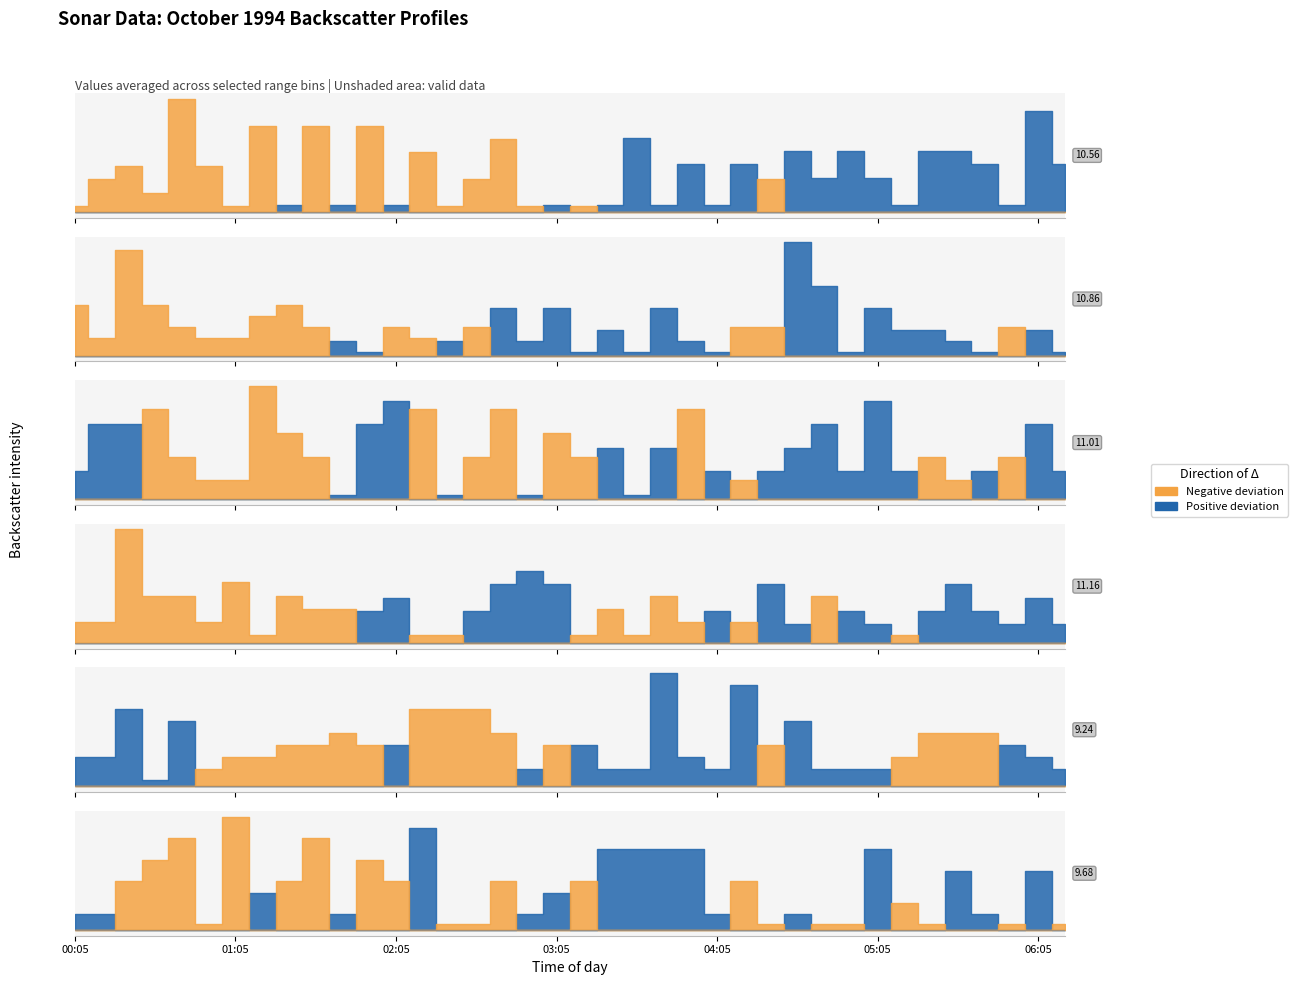

What is the highest value of the 11.156 series?

2.2